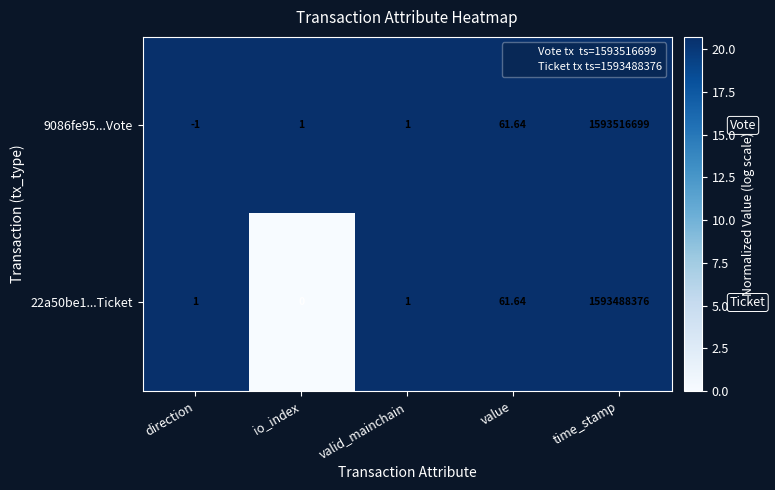

At which category is the sum across all series the highest?

time_stamp